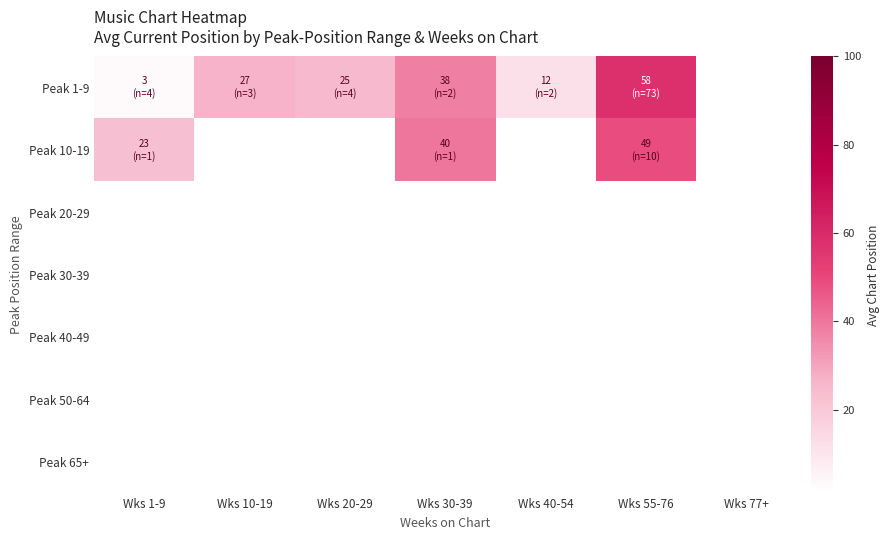

Where is Peak 1-9 nearest to the value 30?

Wks 10-19